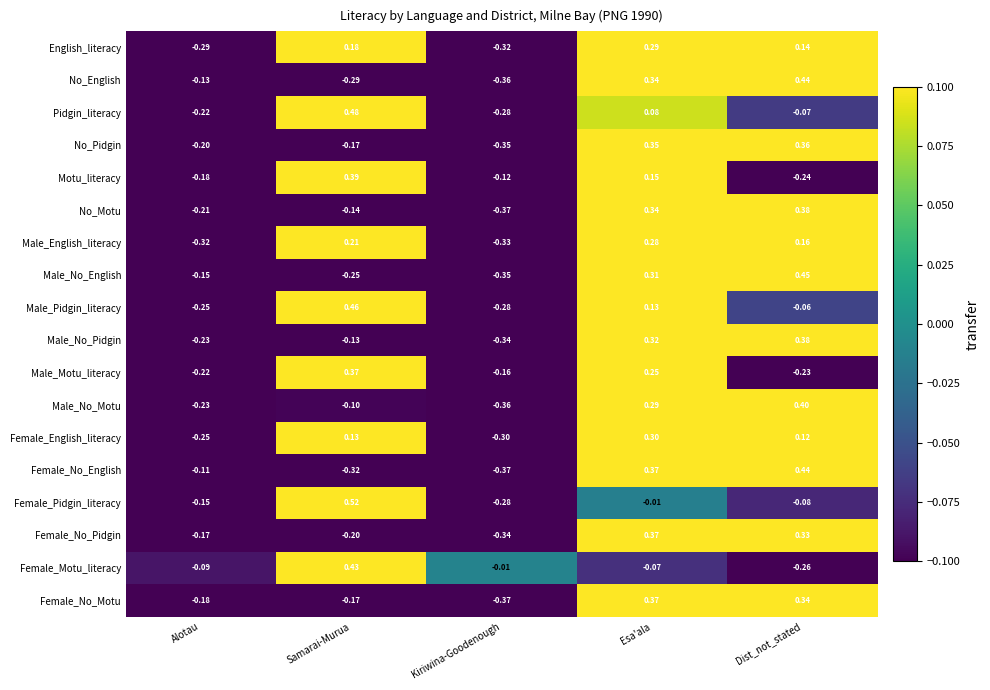

Which label corresponds to the smallest value in the chart?

Kiriwina-Goodenough